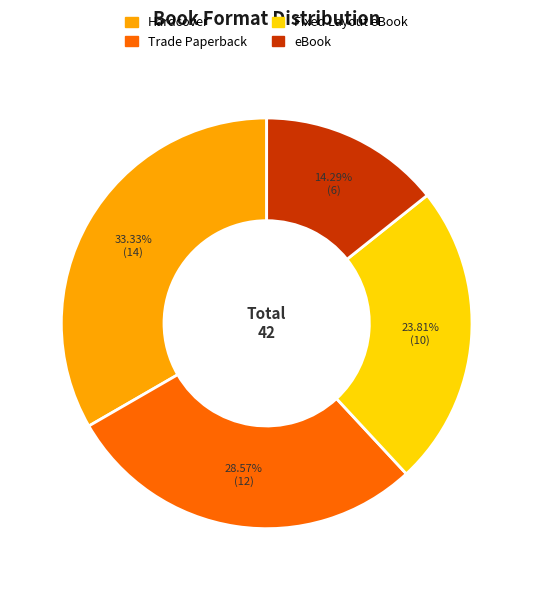

Which slice is the largest?

Hardcover